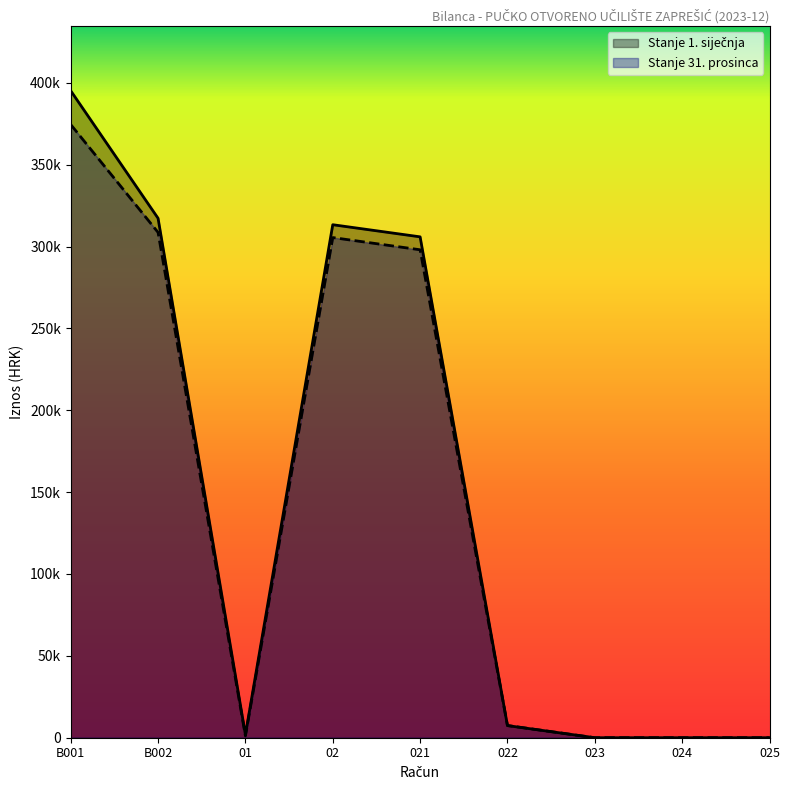

Which series changed the most between 022 and 023?

Stanje 31. prosinca